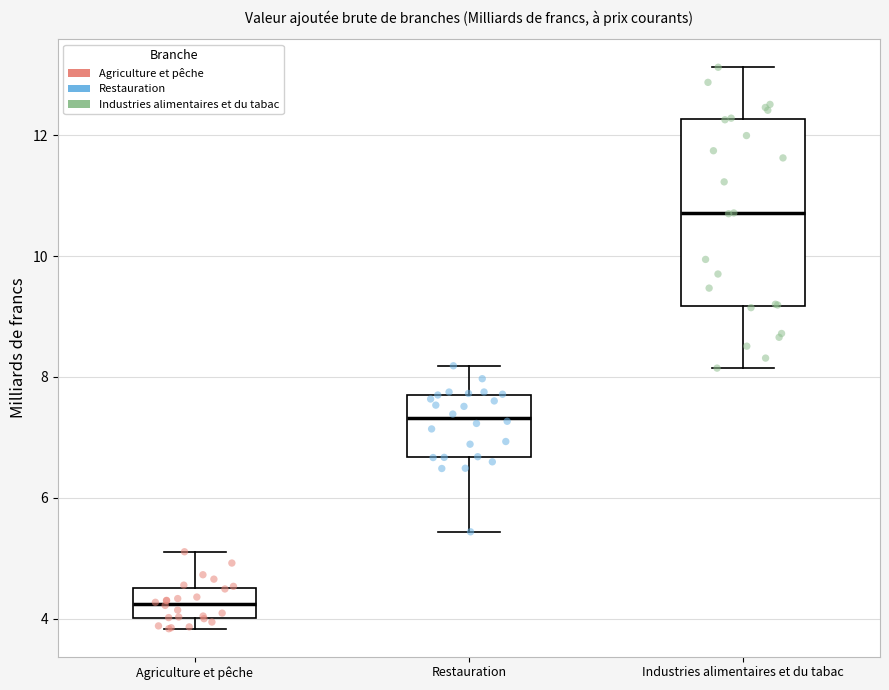

Reading left to right, read every box against the y-axis: the position of its median line, the range the box covers, and the ends of its whiskers. The values are not printed on the chart, so give them approximately, as read against the axis.

Agriculture et pêche: median 4.2, box 4.0 to 4.6, whiskers 3.8 to 5.2
Restauration: median 7.4, box 6.6 to 7.8, whiskers 5.4 to 8.2
Industries alimentaires et du tabac: median 10.8, box 9.2 to 12.2, whiskers 8.2 to 13.2